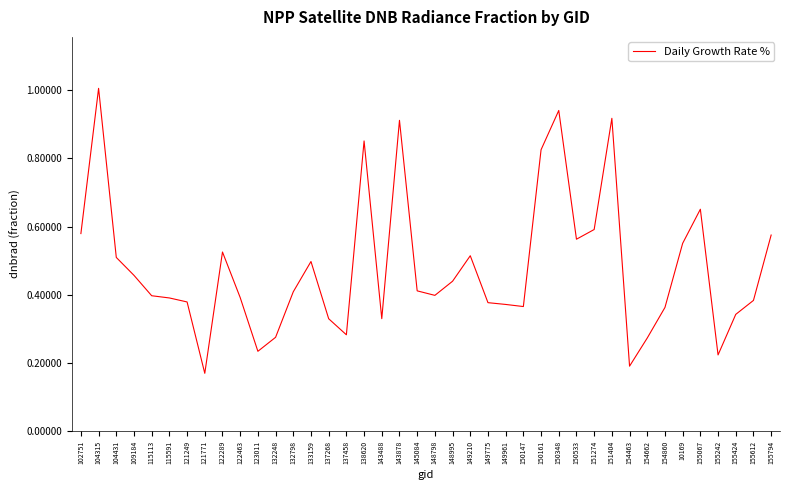

How many lines are shown in the chart?

1